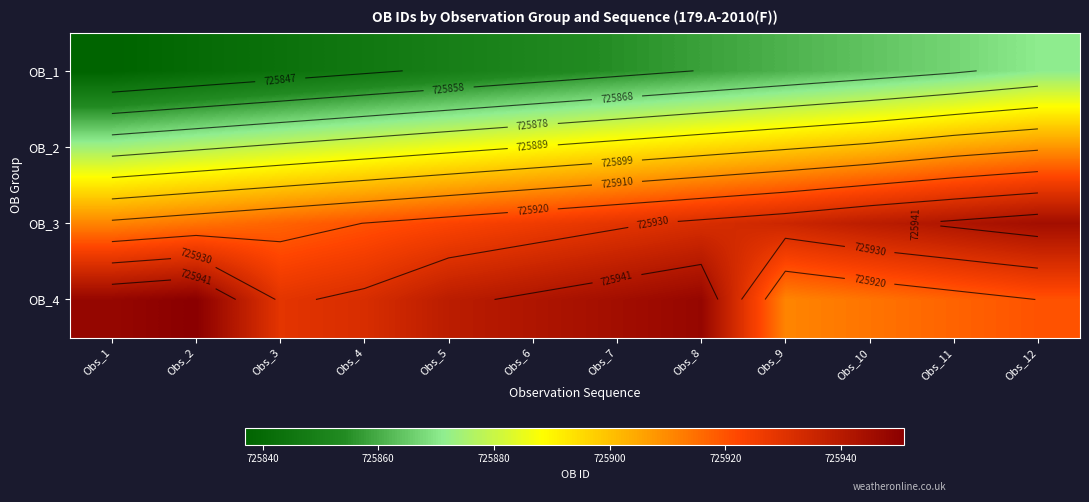

What is the maximum value for OB_4?

725951